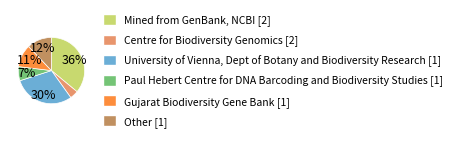

Combined, do Other [1] and Gujarat Biodiversity Gene Bank [1] account for over 50%?

No